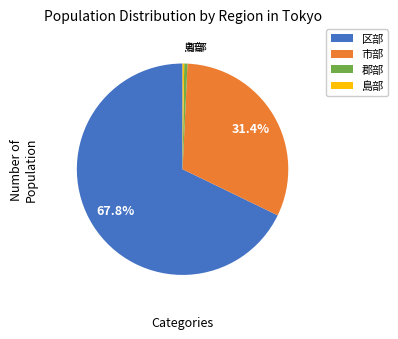

What percentage is the 市部 slice, to the nearest percent?

31%